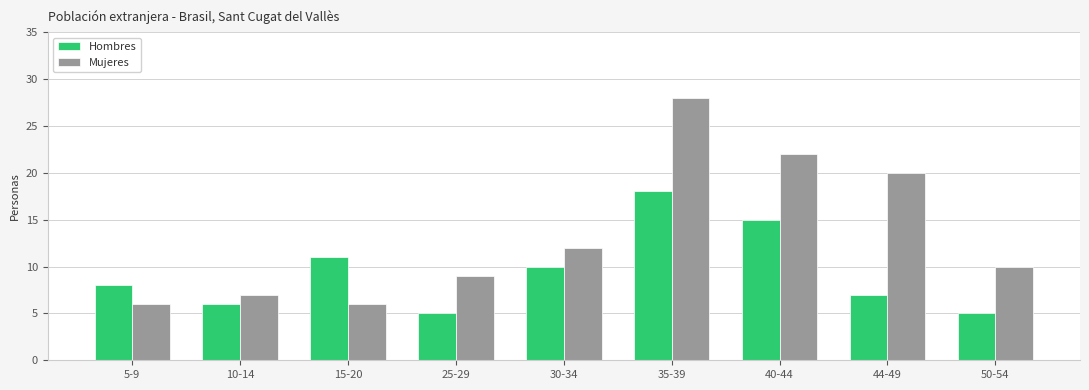

At how many categories does at least one series exceed 13?

3